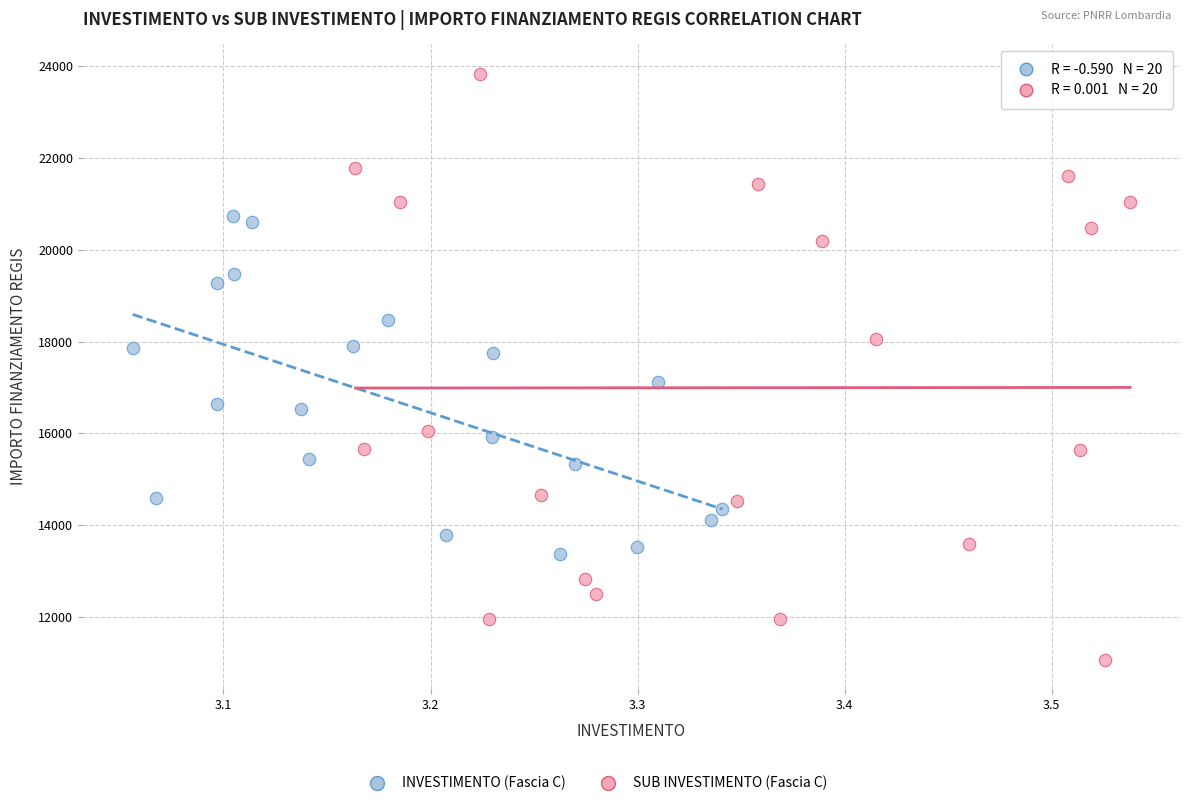

Which series contains the highest Y value?

SUB INVESTIMENTO (Fascia C)